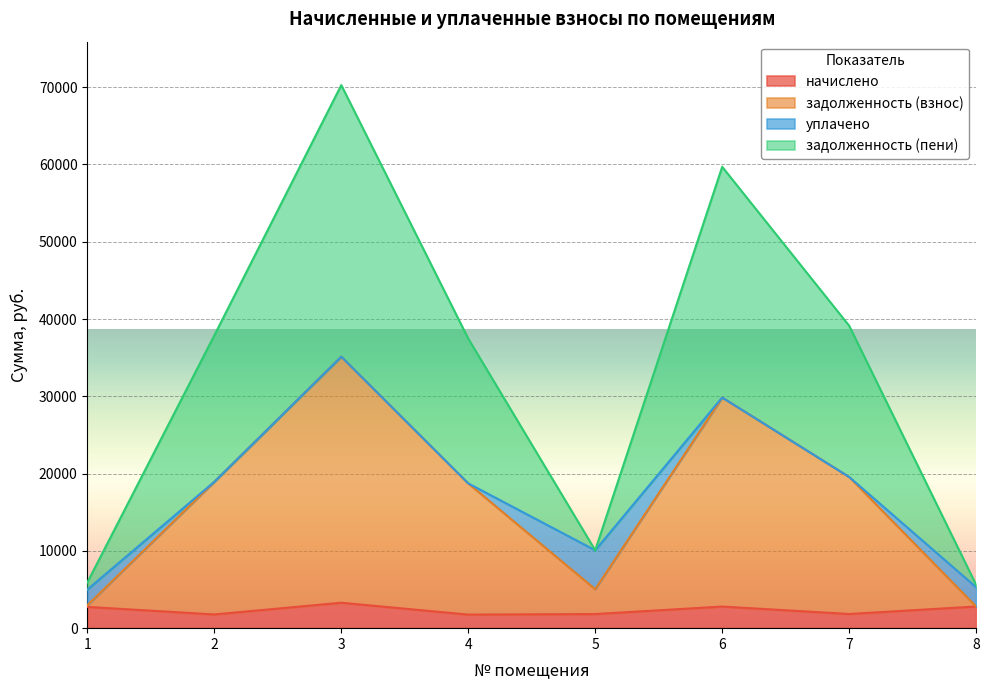

At which category is the sum across all series the highest?

3